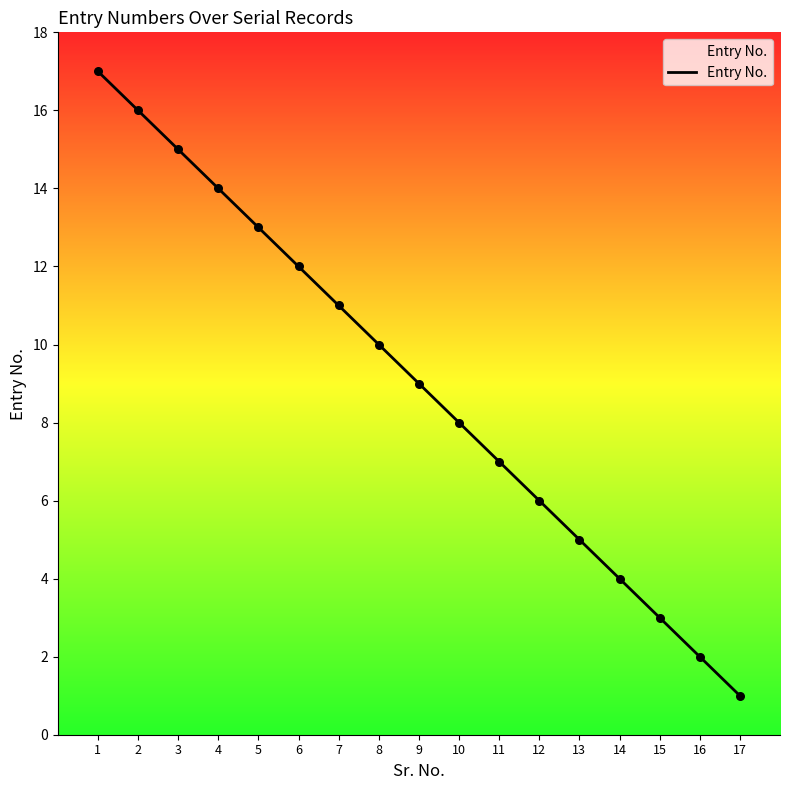

Which has a higher value, 17 or 11?

11